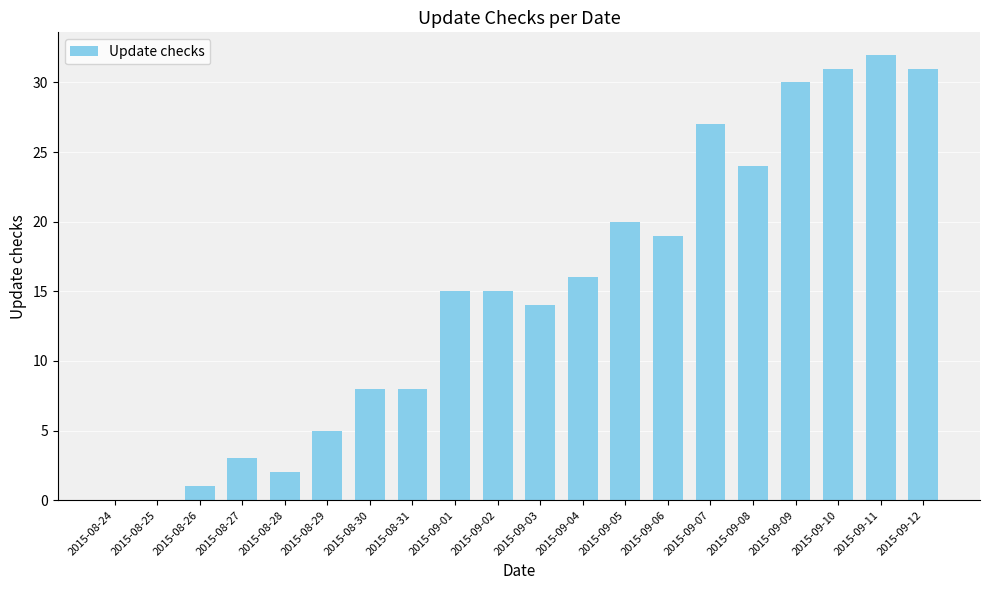

Reading left to right, list all the values displayed in this chart.

0	0	1	3	2	5	8	8	15	15	14	16	20	19	27	24	30	31	32	31